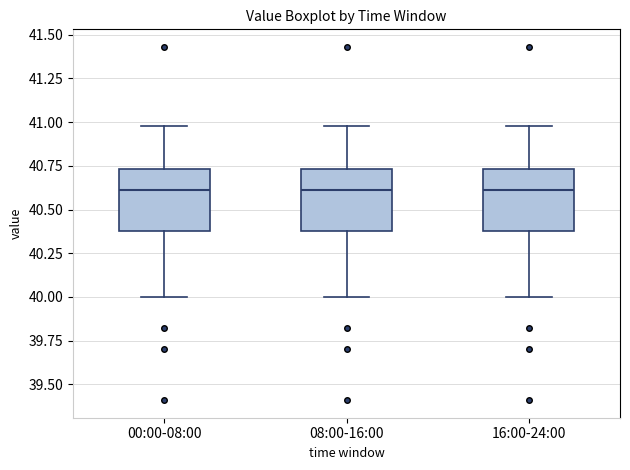

Where is the upper edge of the box for 16:00-24:00 on the y-axis? The values are not printed on the chart, so give them approximately, as read against the axis.

40.75